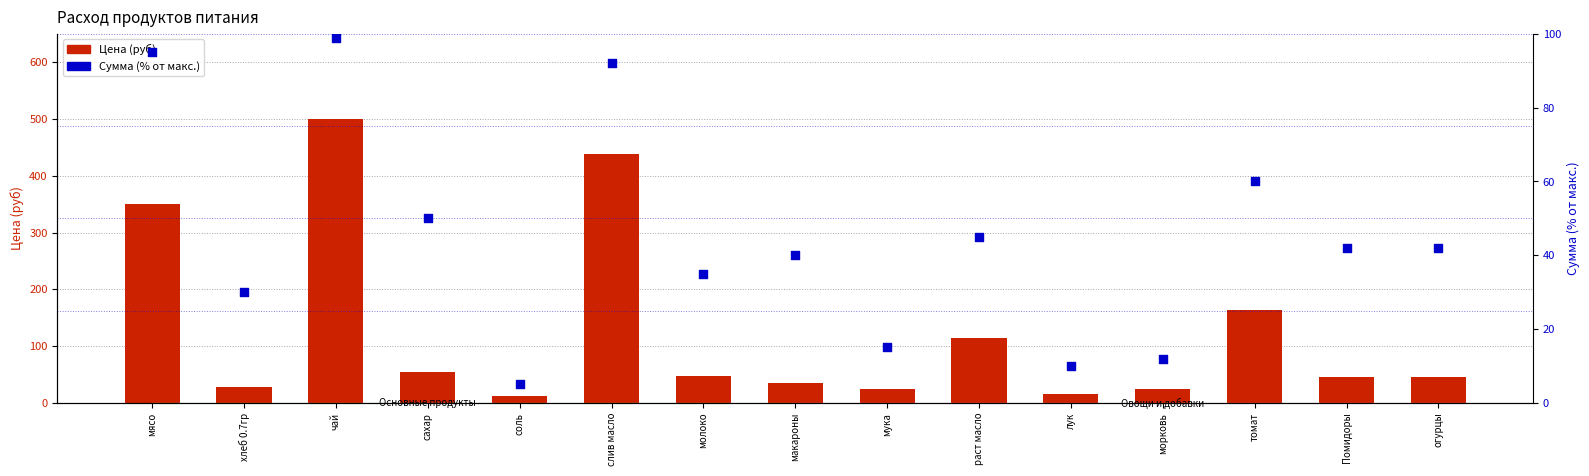

Which series contains the highest Y value?

Цена (руб)